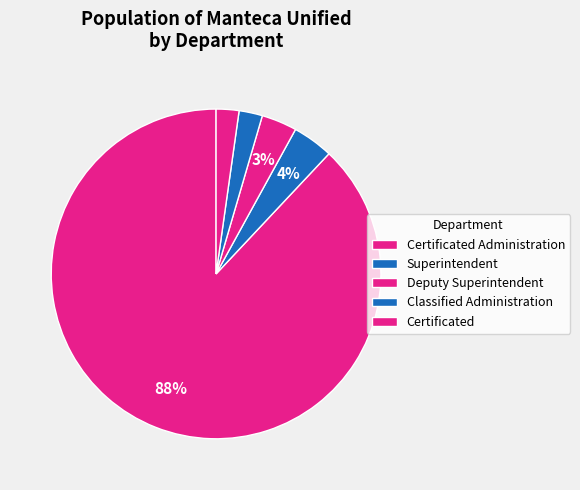

Count the number of slices in the pie.

5